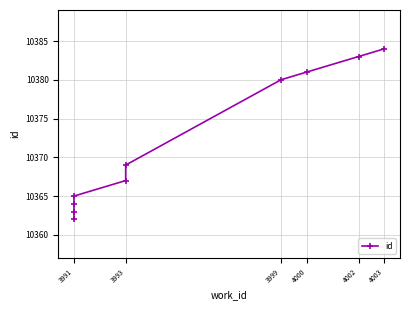

Reading left to right, extract all data points from this chart.

10362	10363	10364	10365	10367	10369	10380	10381	10383	10384